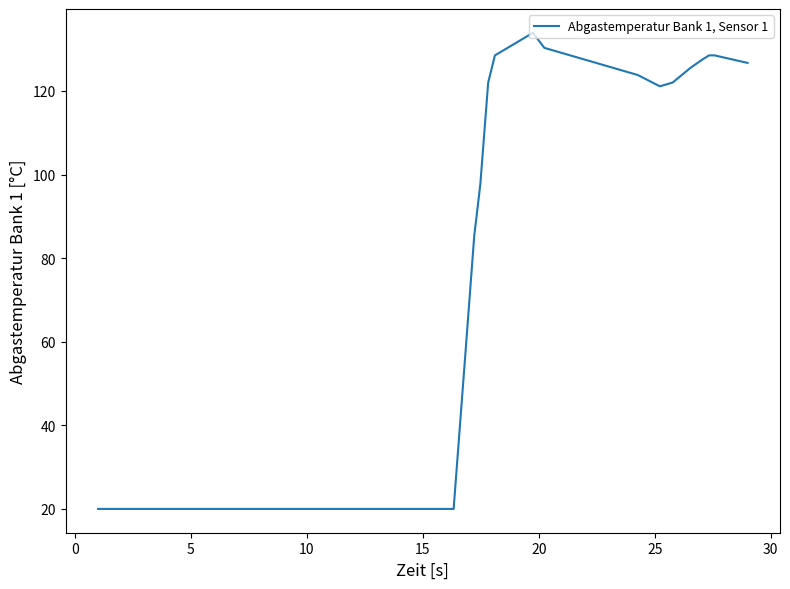

What is the difference between the maximum and minimum values?

113.9